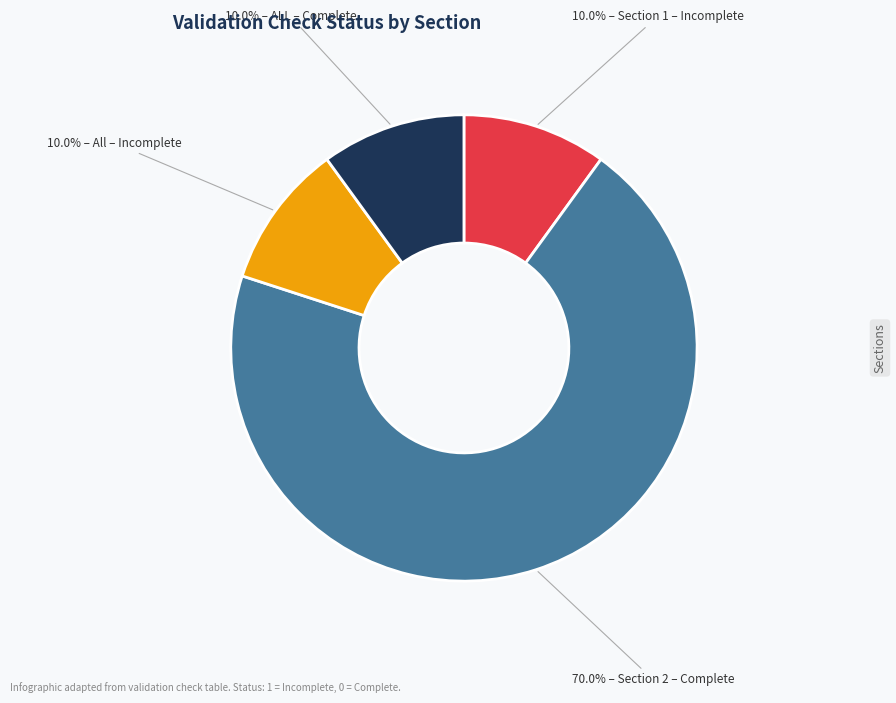

Does any single category account for the majority?

Yes